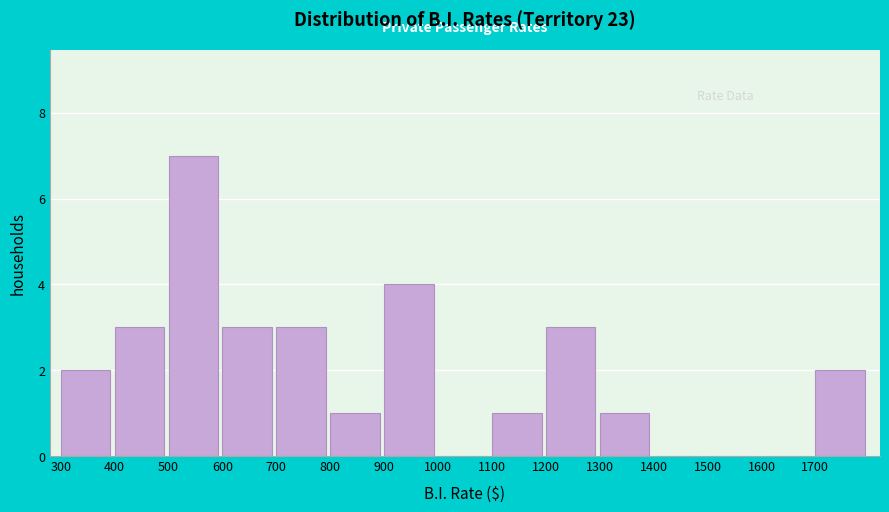

Reading left to right, transcribe this chart: for each bar, give the range it covers on the x-axis and its height. The values are not printed on the chart, so give them approximately, as read against the axis.

300 to 400: 2
400 to 500: 3
500 to 600: 7
600 to 700: 3
700 to 800: 3
800 to 900: 1
900 to 1000: 4
1000 to 1100: 0
1100 to 1200: 1
1200 to 1300: 3
1300 to 1400: 1
1400 to 1500: 0
1500 to 1600: 0
1600 to 1700: 0
1700 to 1800: 2